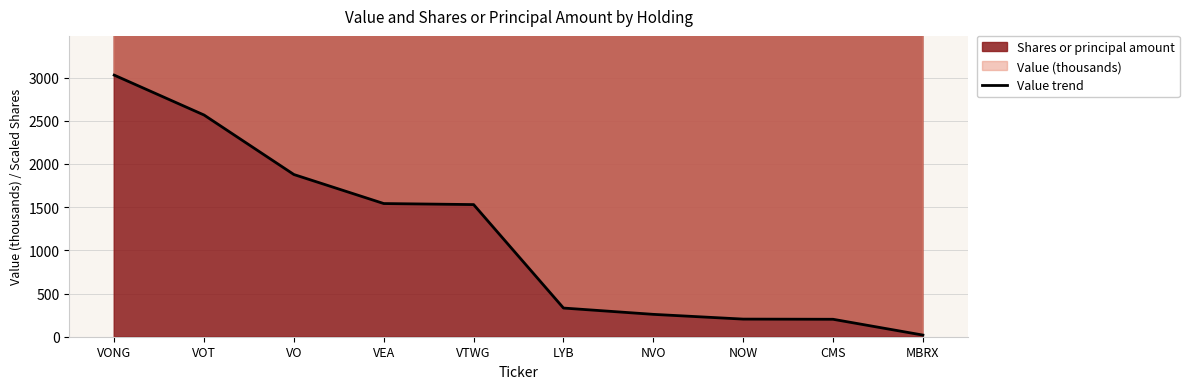

Which label corresponds to the largest value in the chart?

VONG